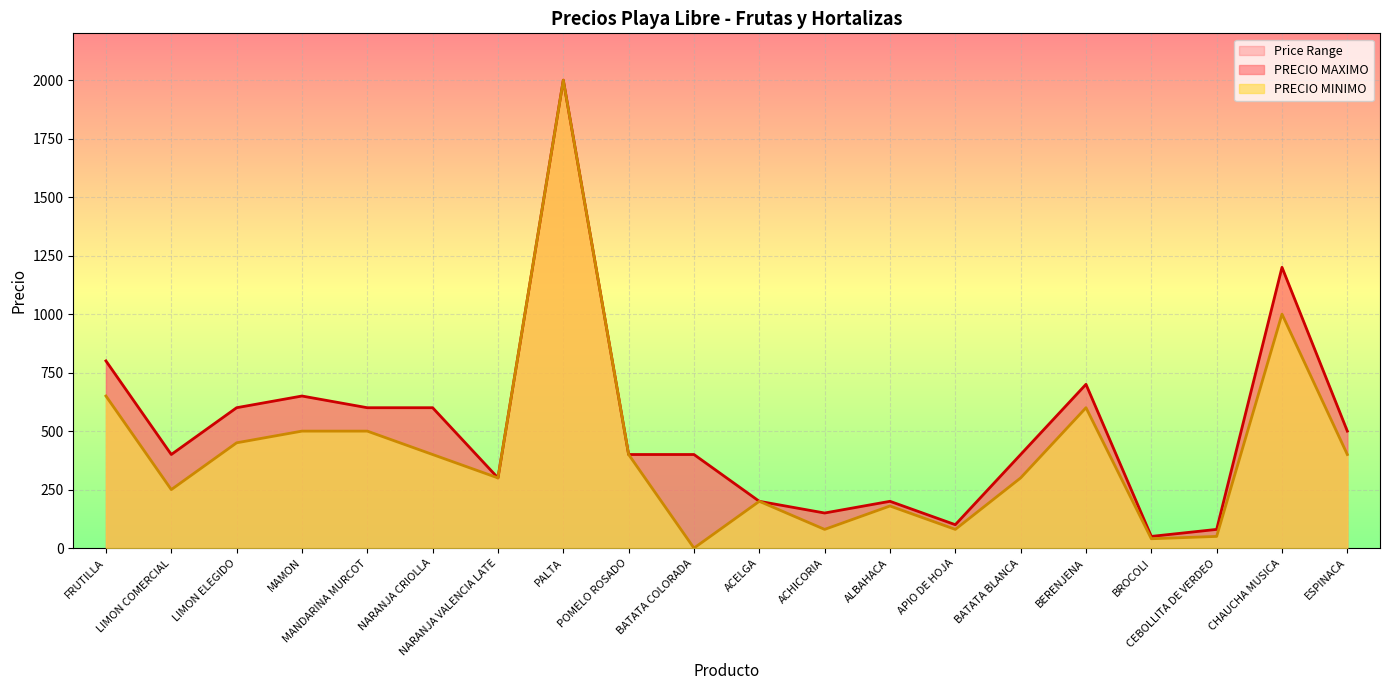

At how many categories does at least one series exceed 1692?

1